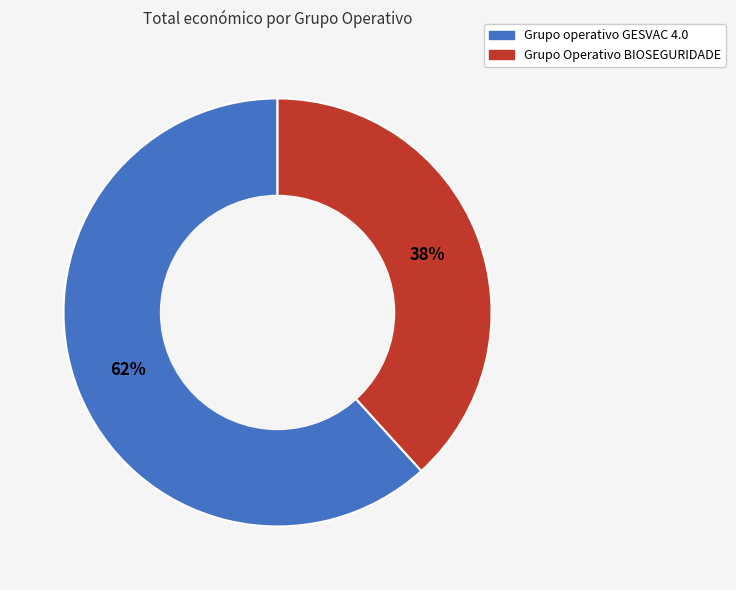

How many segments does this pie chart have?

2